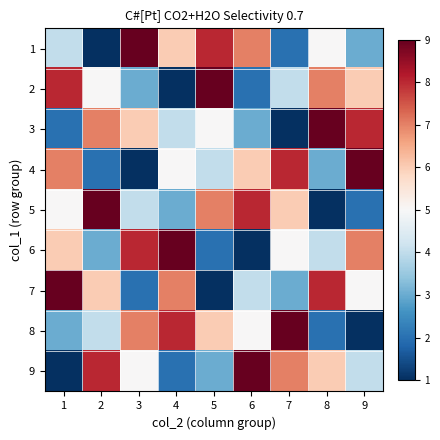

Rank the series by their maximum value, from lowest to highest.

1, 2, 3, 4, 5, 6, 7, 8, 9